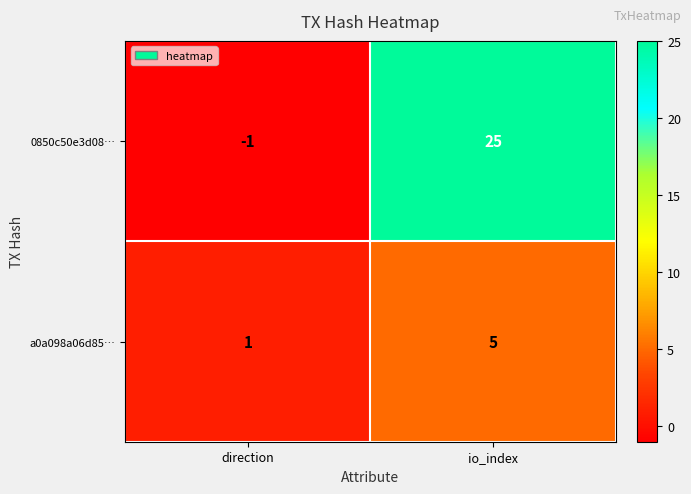

Reading right to left, what are all the values shown in this chart?

0850c50e3d08…: io_index=25	direction=-1
a0a098a06d85…: io_index=5	direction=1